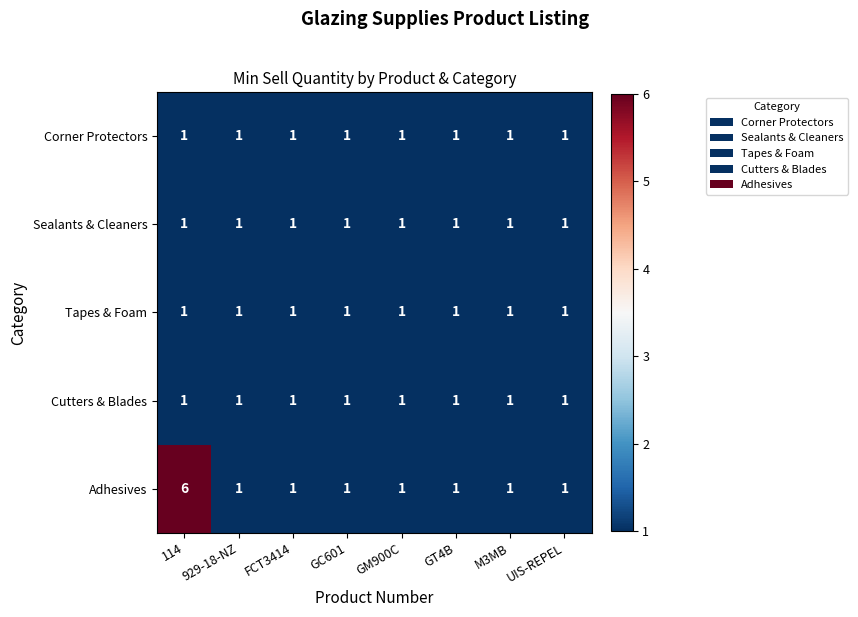

Which series has the largest total across all categories?

Adhesives